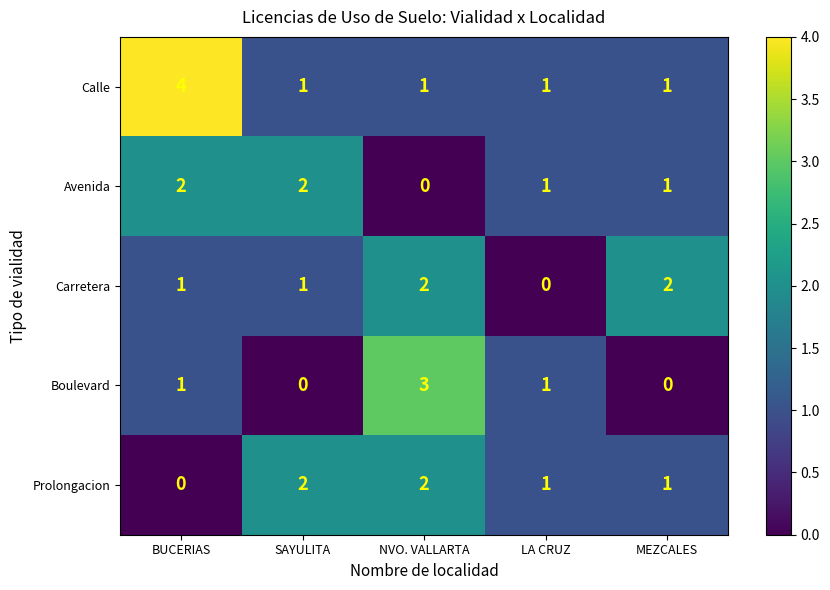

What is the difference between the highest and lowest values at LA CRUZ?

1